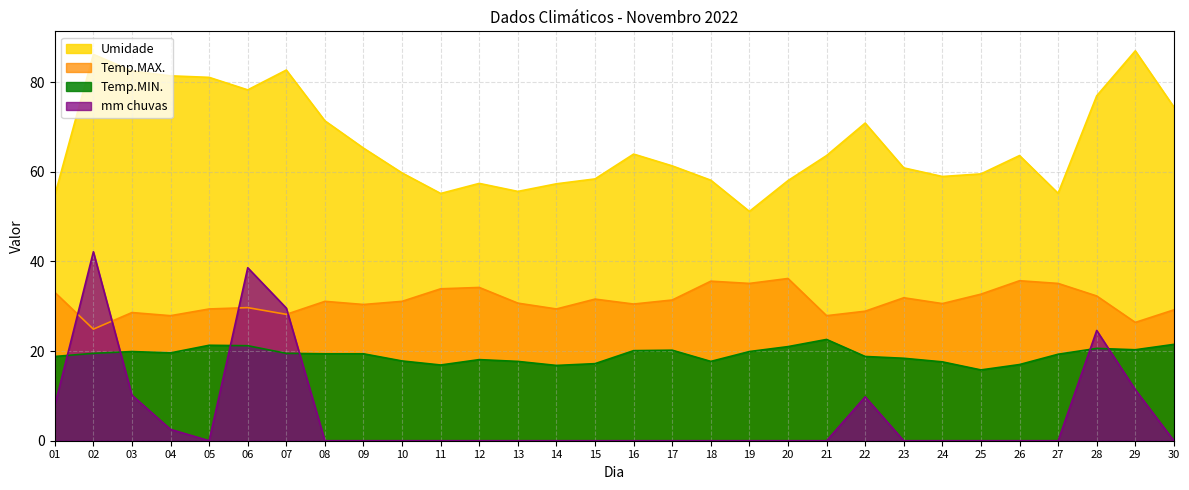

What is the greatest value displayed?

87.0